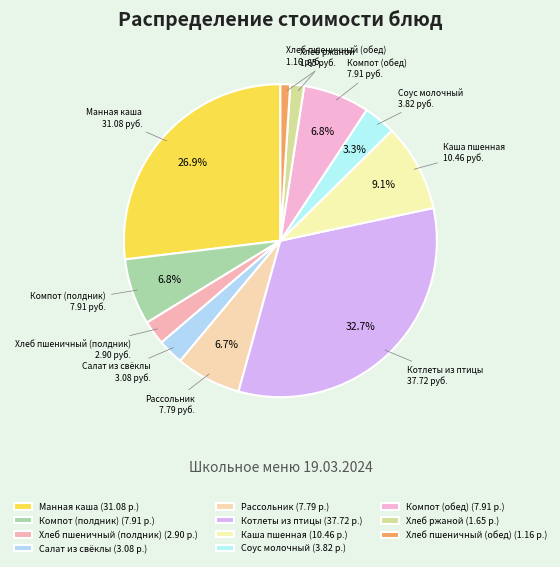

To the nearest percent, what is the difference between the largest and smallest slice percentages?

32%